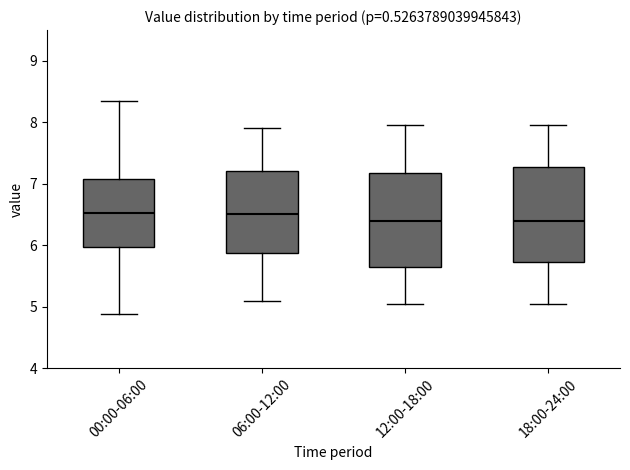

Reading left to right, read every box against the y-axis: the position of its median line, the range the box covers, and the ends of its whiskers. The values are not printed on the chart, so give them approximately, as read against the axis.

00:00-06:00: median 6.5, box 6.0 to 7.1, whiskers 4.9 to 8.4
06:00-12:00: median 6.5, box 5.9 to 7.2, whiskers 5.1 to 7.9
12:00-18:00: median 6.4, box 5.7 to 7.2, whiskers 5.1 to 8.0
18:00-24:00: median 6.4, box 5.7 to 7.3, whiskers 5.1 to 8.0